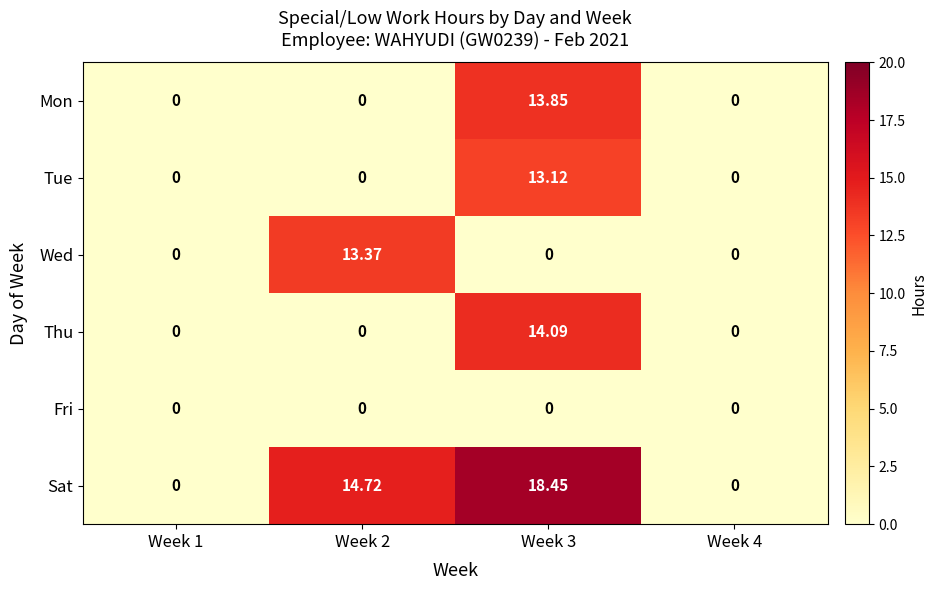

Count the number of data series in this chart.

6